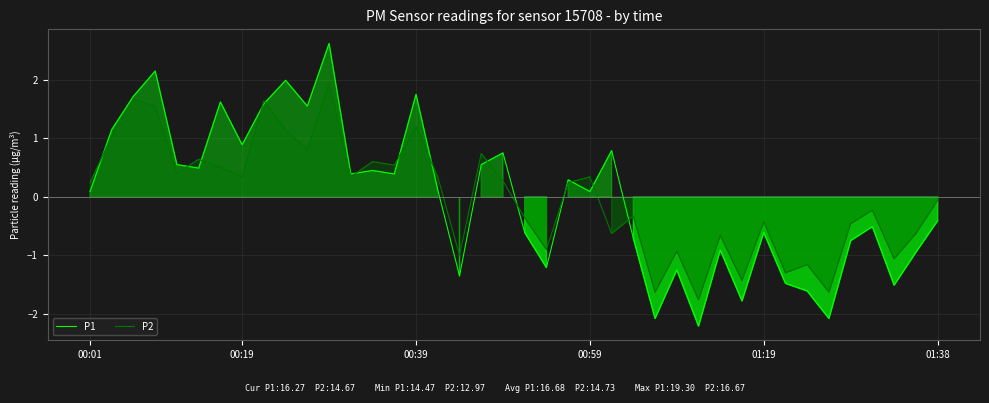

What is the difference between the highest and lowest values at 01:38?

0.4